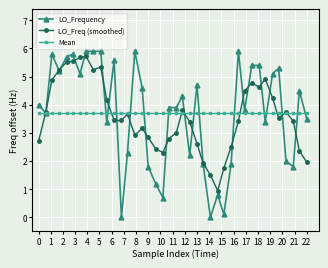

Is this an area chart (filled region under the line)?

No